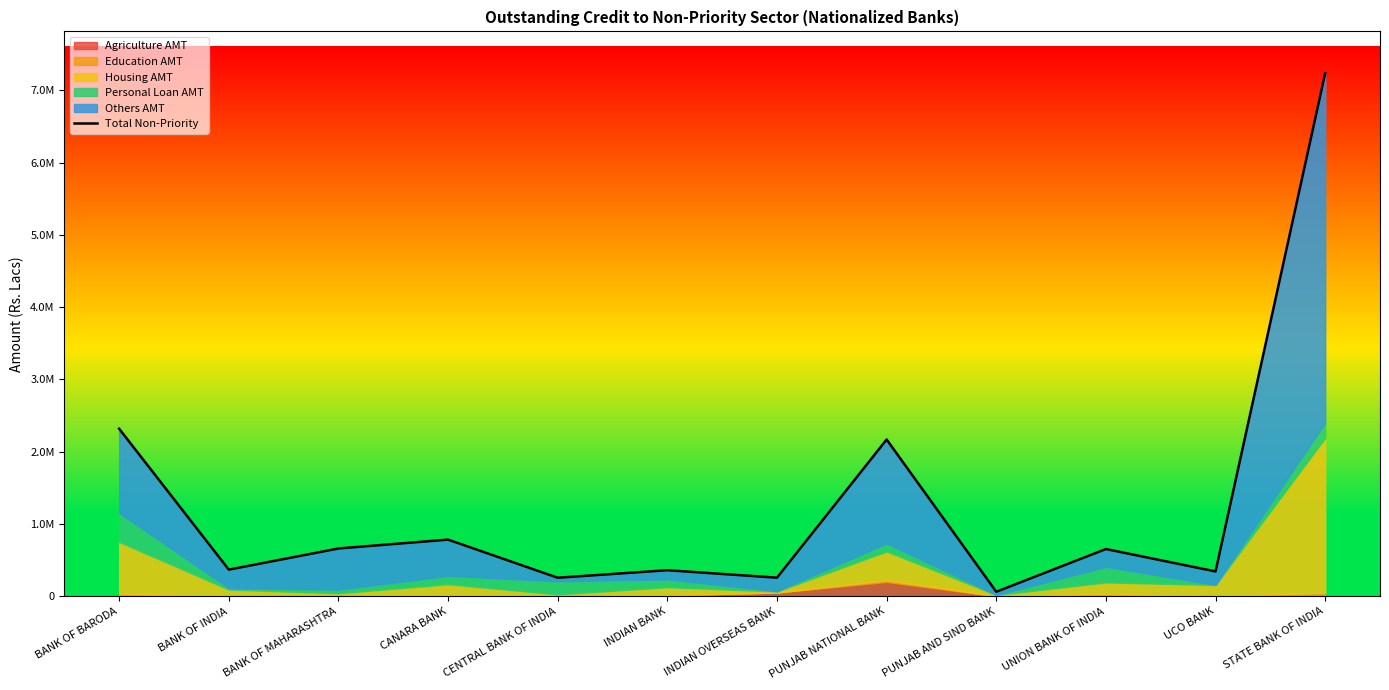

Rank the categories by value from lowest to highest.

PUNJAB AND SIND BANK, CENTRAL BANK OF INDIA, INDIAN OVERSEAS BANK, UCO BANK, INDIAN BANK, BANK OF INDIA, UNION BANK OF INDIA, BANK OF MAHARASHTRA, CANARA BANK, PUNJAB NATIONAL BANK, BANK OF BARODA, STATE BANK OF INDIA